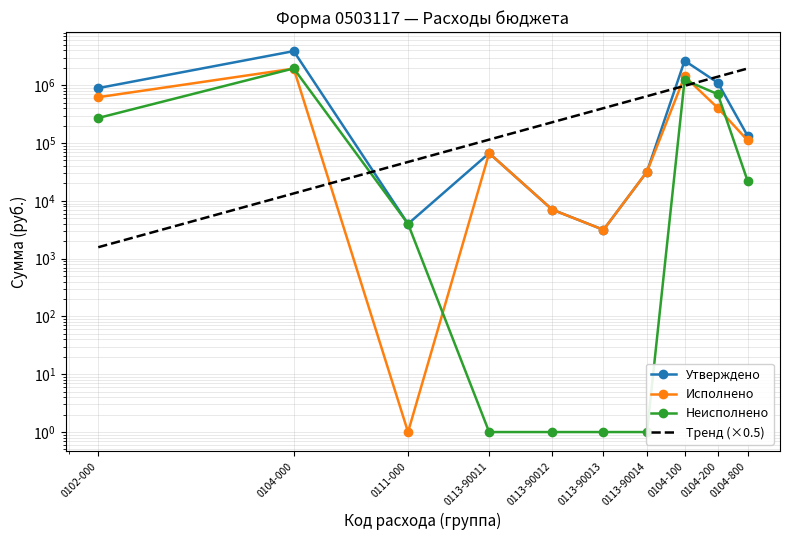

In Утверждено, how many points are lower than both neighbors (excluding endpoints)?

2